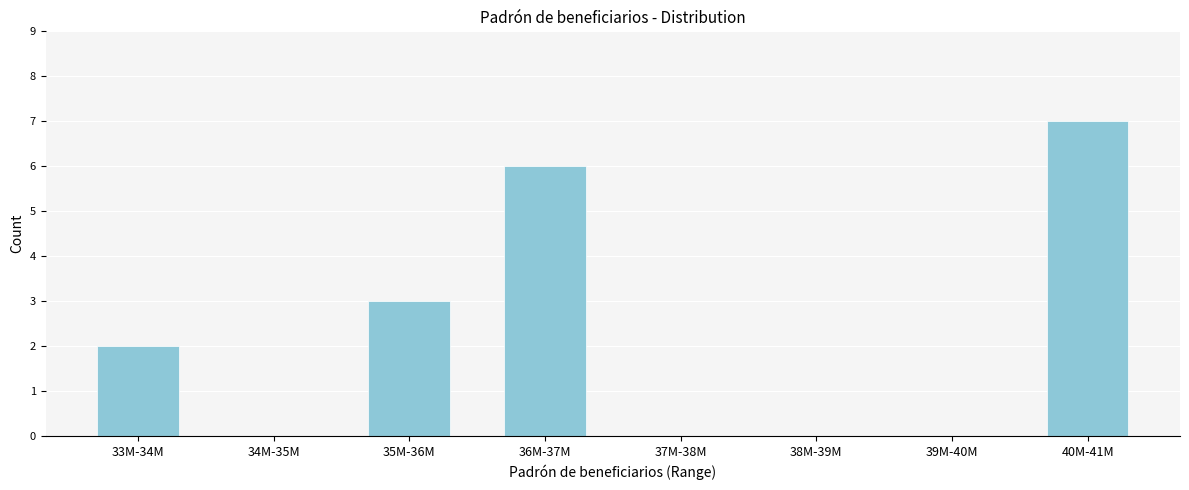

Reading left to right, list all the values displayed in this chart.

33M-34M=2	34M-35M=0	35M-36M=3	36M-37M=6	37M-38M=0	38M-39M=0	39M-40M=0	40M-41M=7